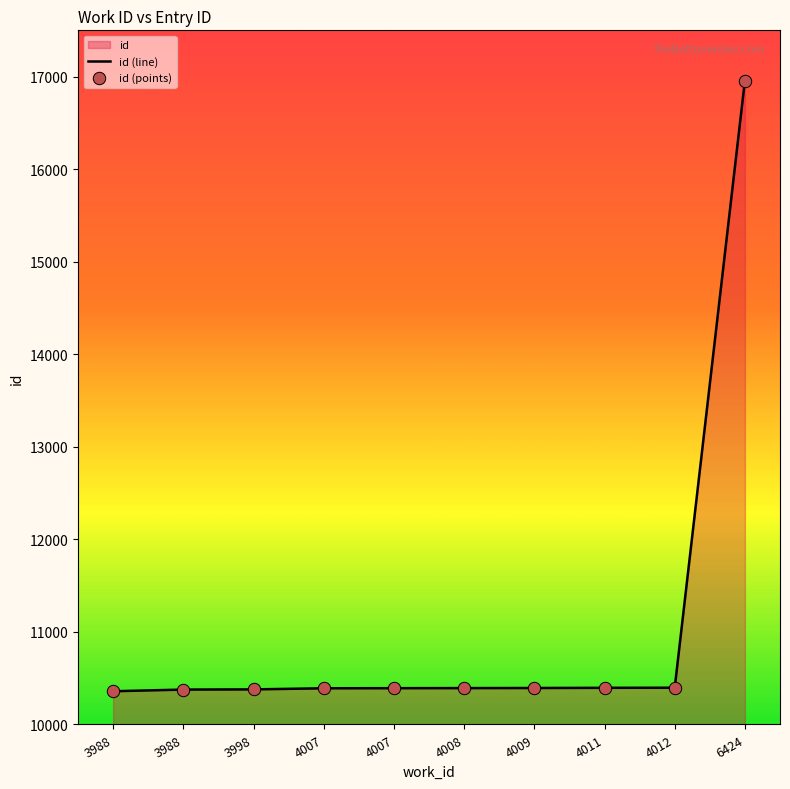

Is the value of id (points) at 4012 greater than the value of id (line) at 4011?

Yes